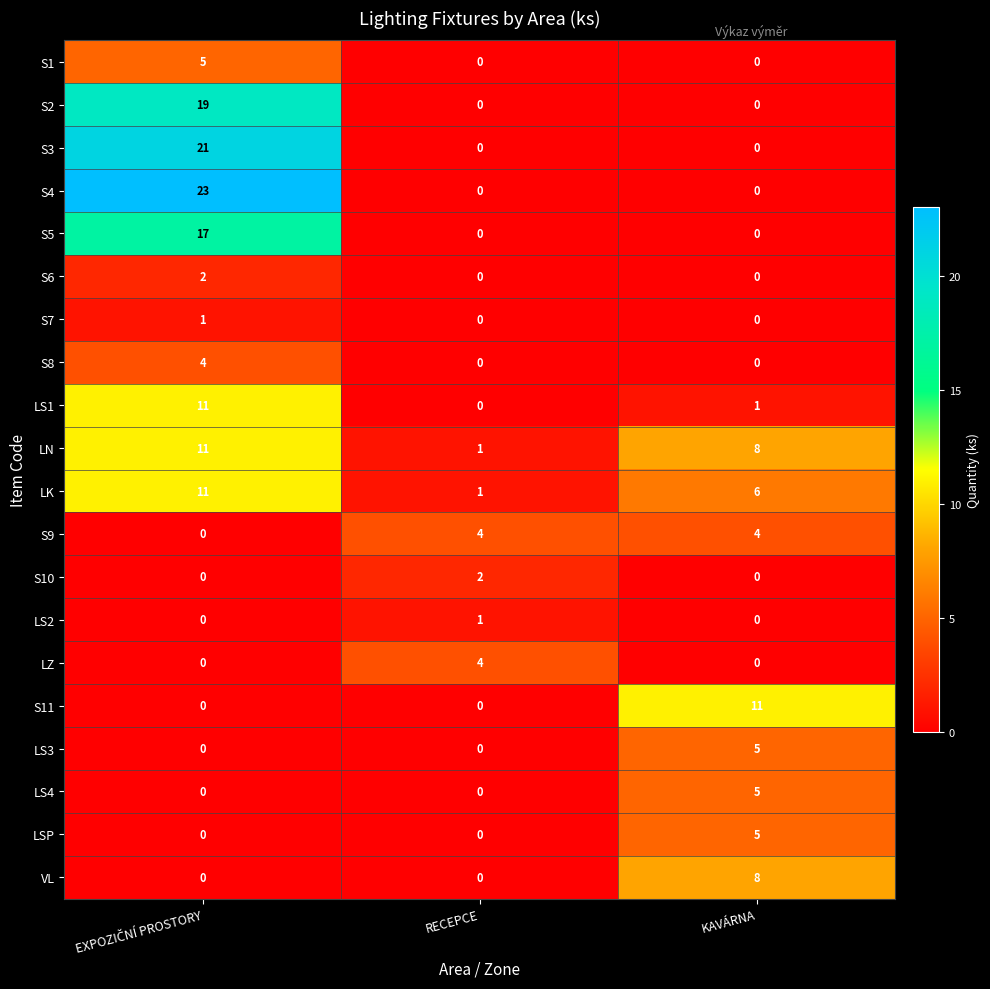

What is the maximum value shown in the chart?

23